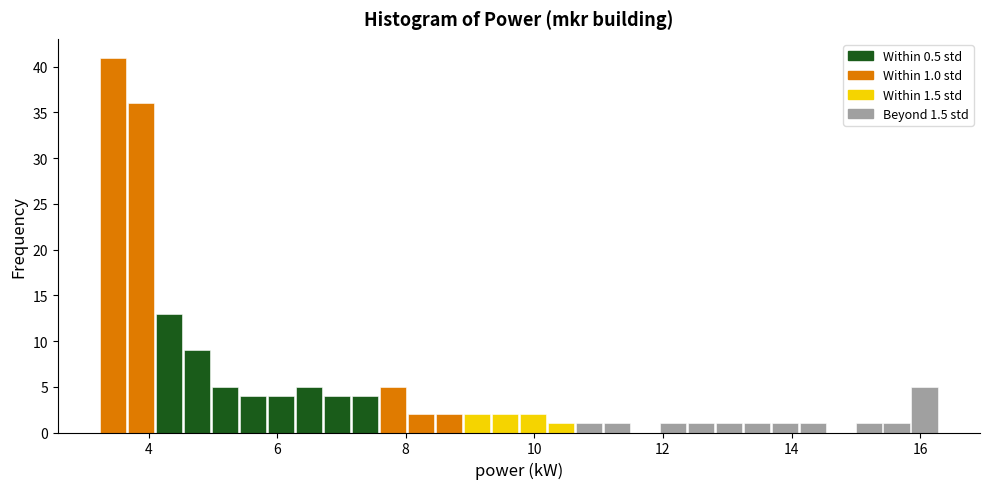

Around what value on the x-axis is the tallest bar? Give the approximate position of its centre, as read against the axis.

3.4